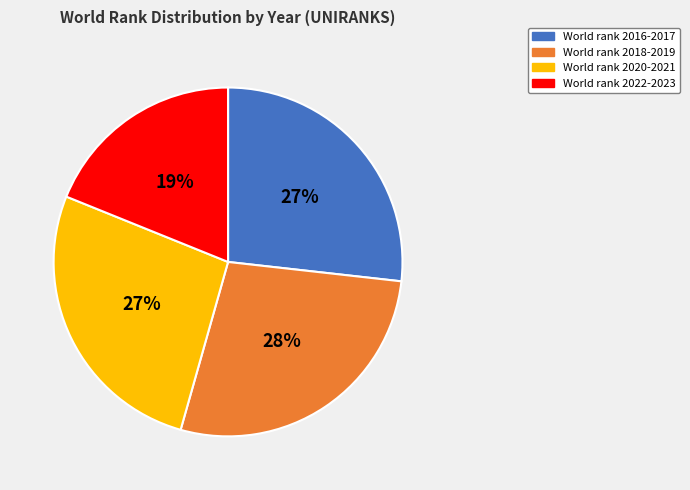

To the nearest percent, what is the difference between the largest and smallest slice percentages?

9%